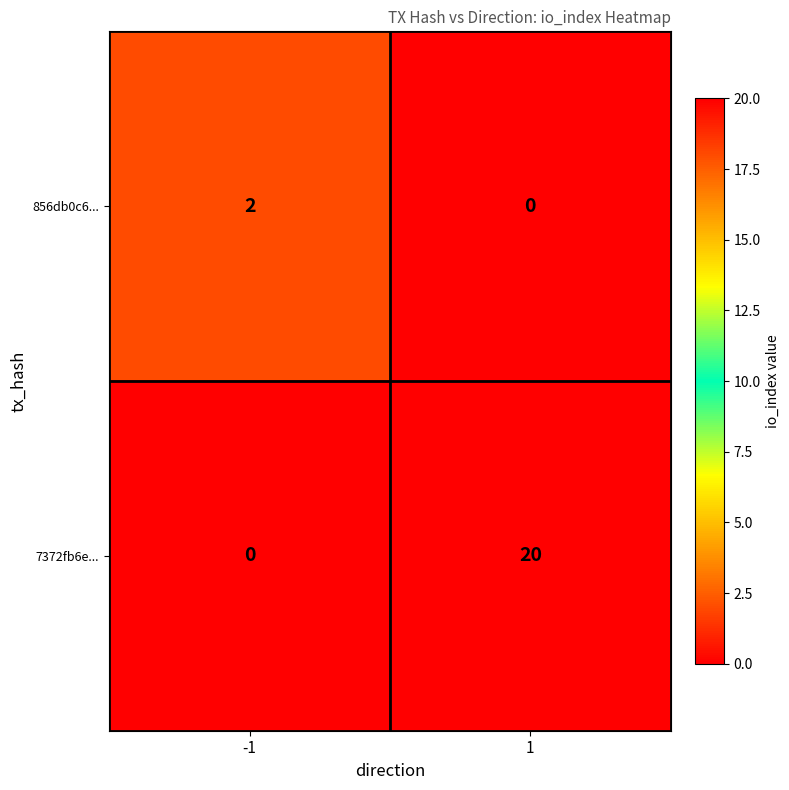

What is the sum of all 7372fb6e... values?

20